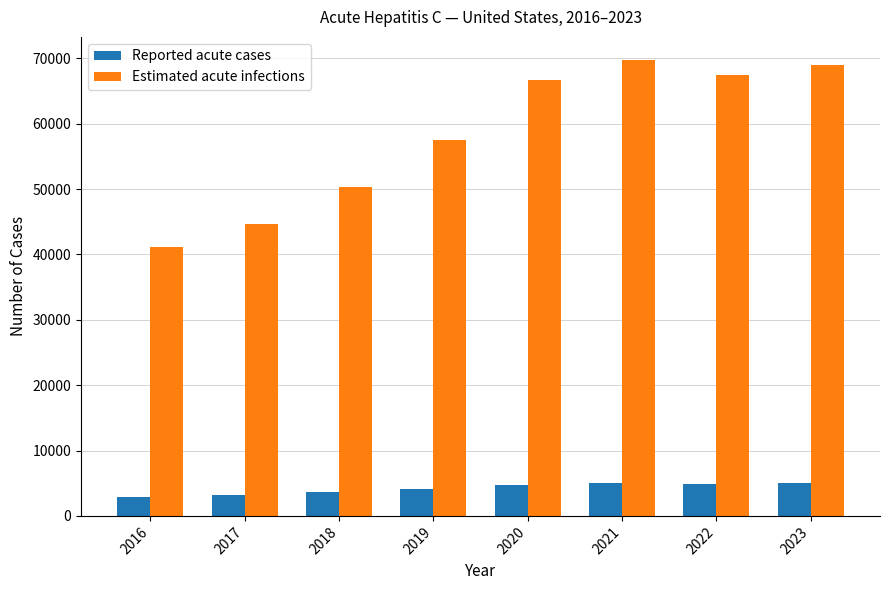

What is the value of the Reported acute cases bar at the 2nd from the left?

3216